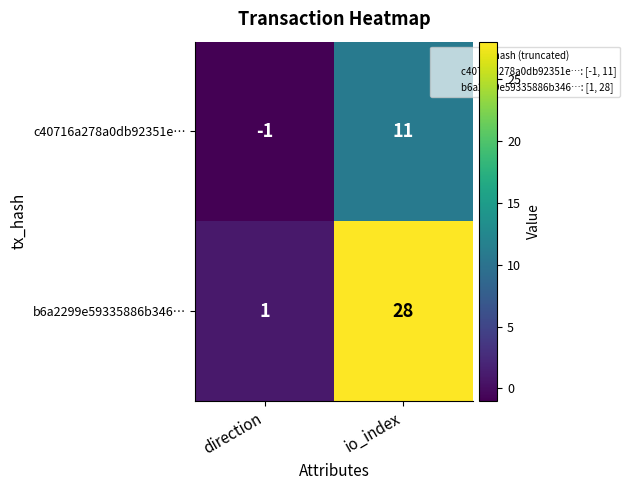

Is it true that c40716a278a0db92351e… equals 0 at direction?

False